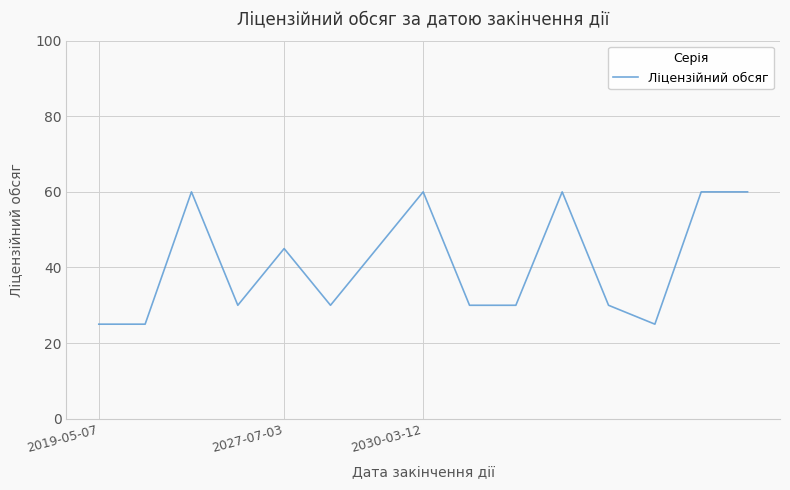

What is the greatest value displayed?

60